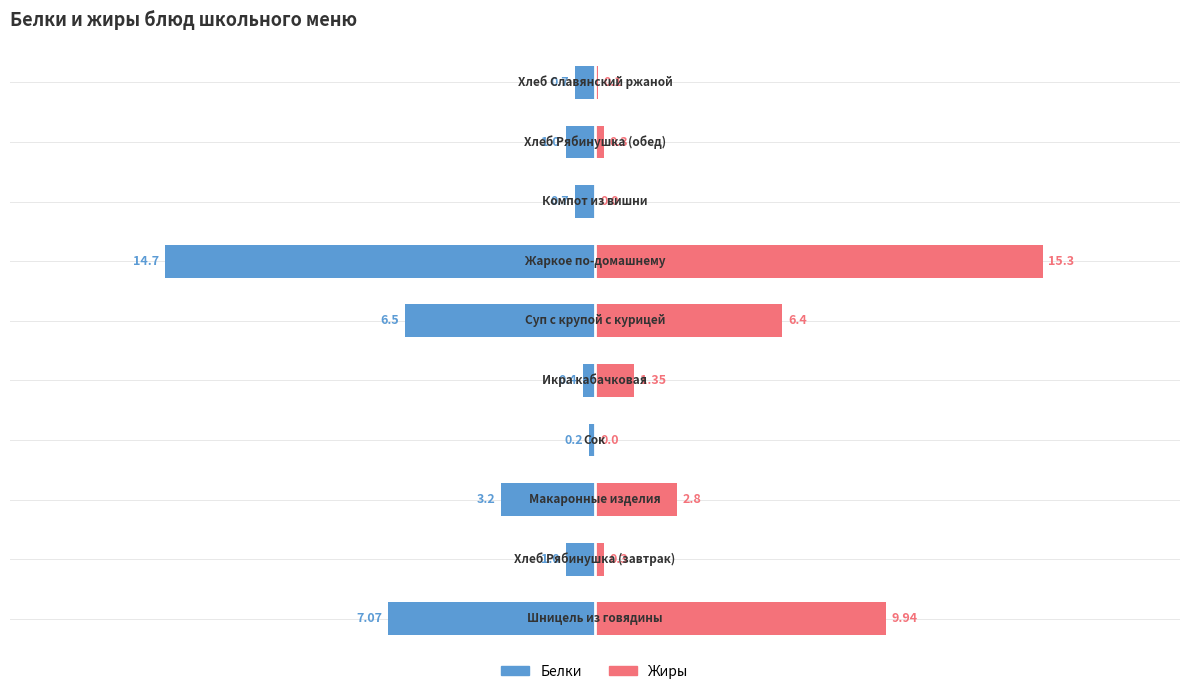

Reading left to right, what are all the values shown in this chart?

Белки: -7.1	-1.0	-3.2	-0.2	-0.4	-6.5	-14.7	-0.7	-1.0	-0.7
Жиры: 9.9	0.3	2.8	0.0	1.4	6.4	15.3	0.0	0.3	0.1